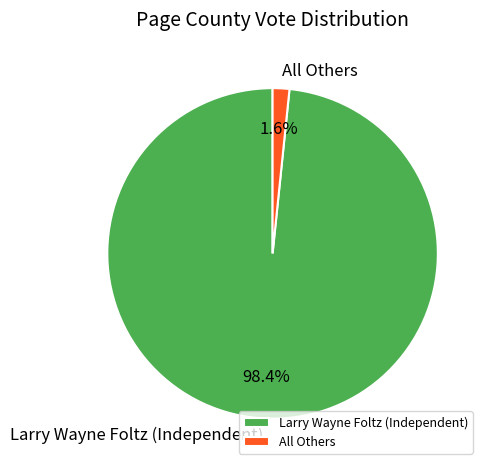

To the nearest percent, what is the difference between the Larry Wayne Foltz (Independent) and All Others slice percentages?

97%